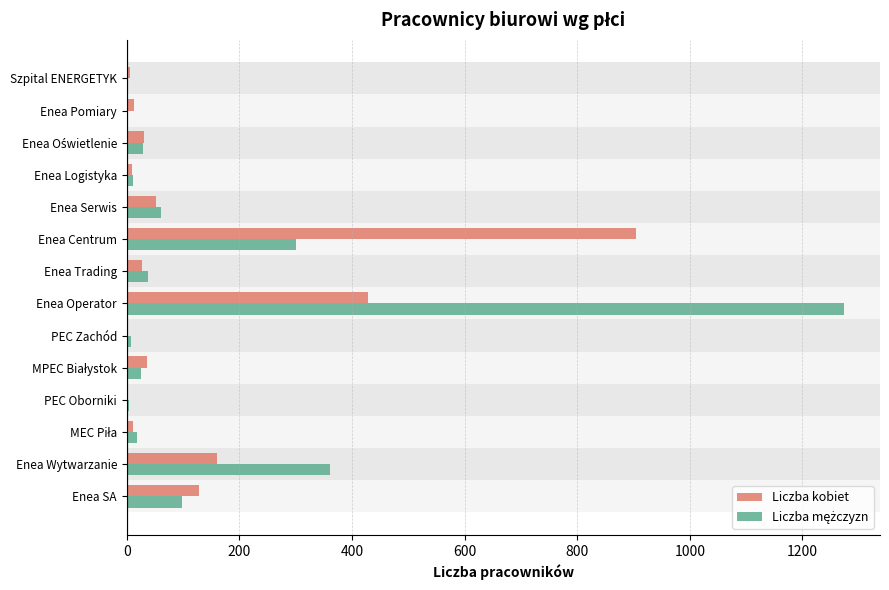

What is the maximum value shown in the chart?

1274